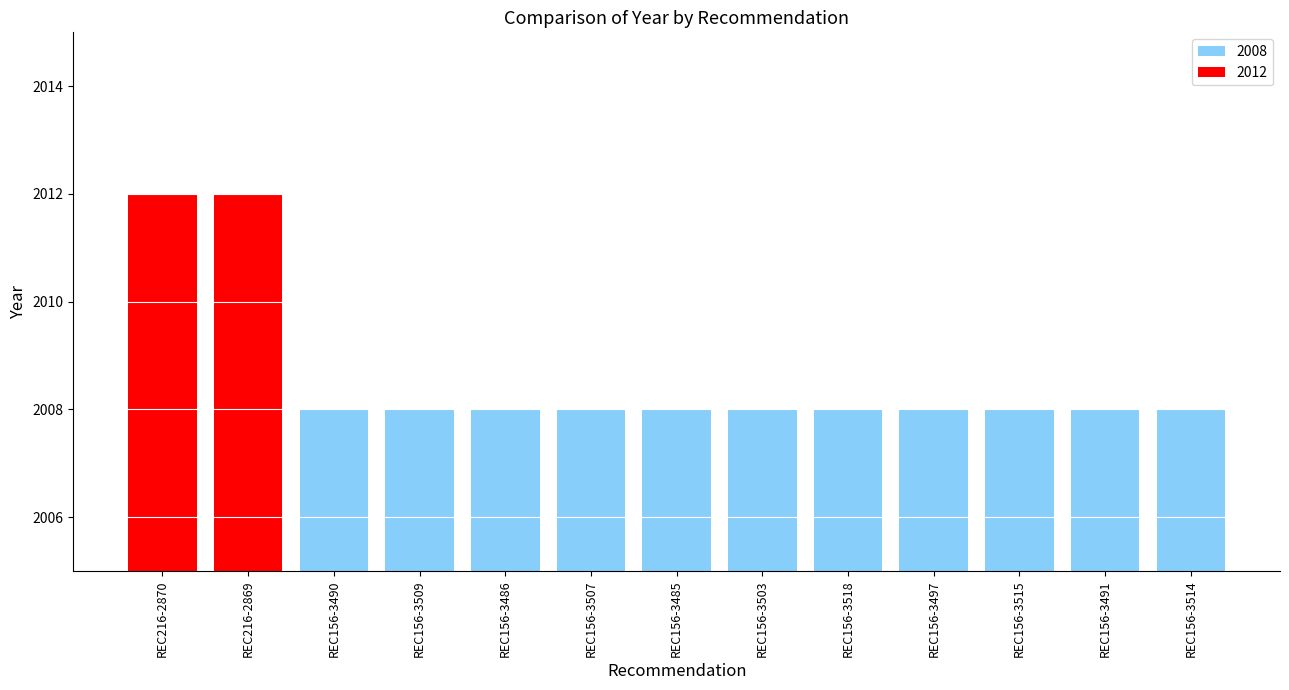

What is the ratio of the value at REC156-3485 to the value at REC156-3491?

1.0